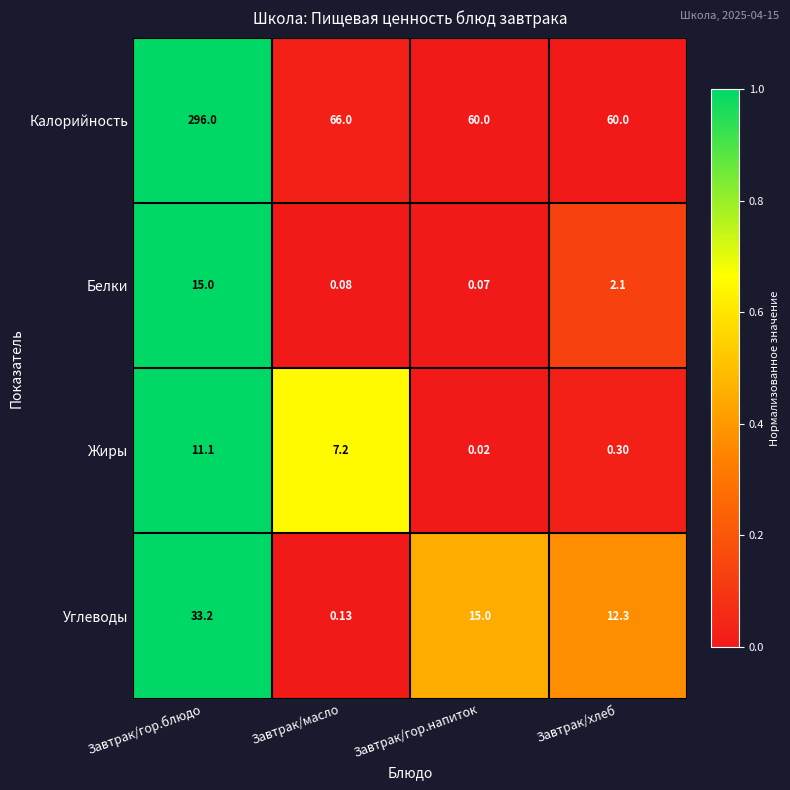

At Завтрак/масло, list the series in order from largest to smallest.

Калорийность, Жиры, Углеводы, Белки